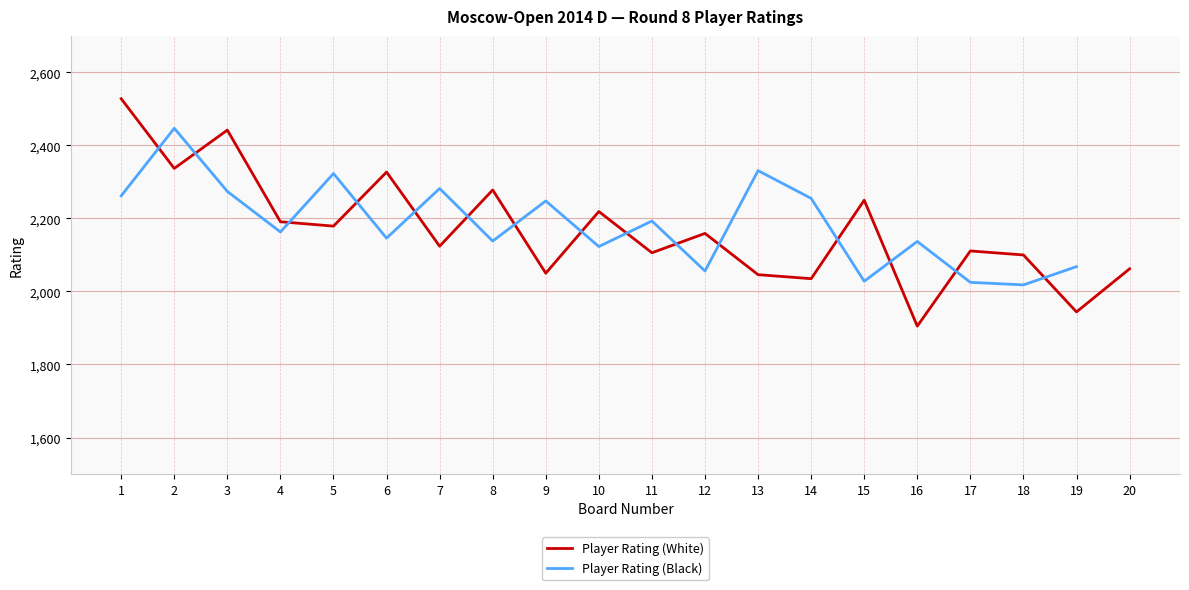

How many data points does each series have?

20